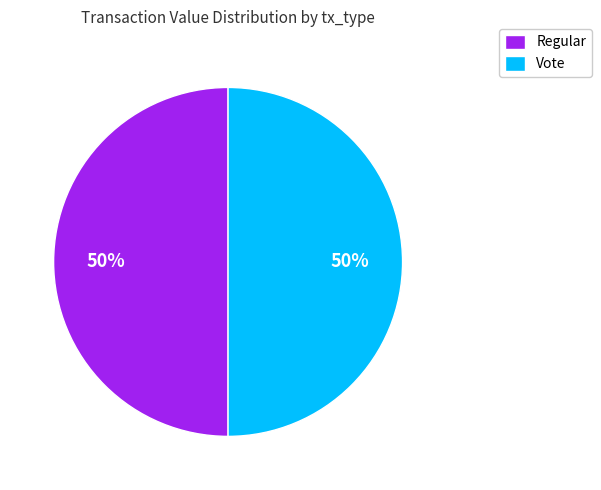

To the nearest percent, what is the average slice percentage?

50%